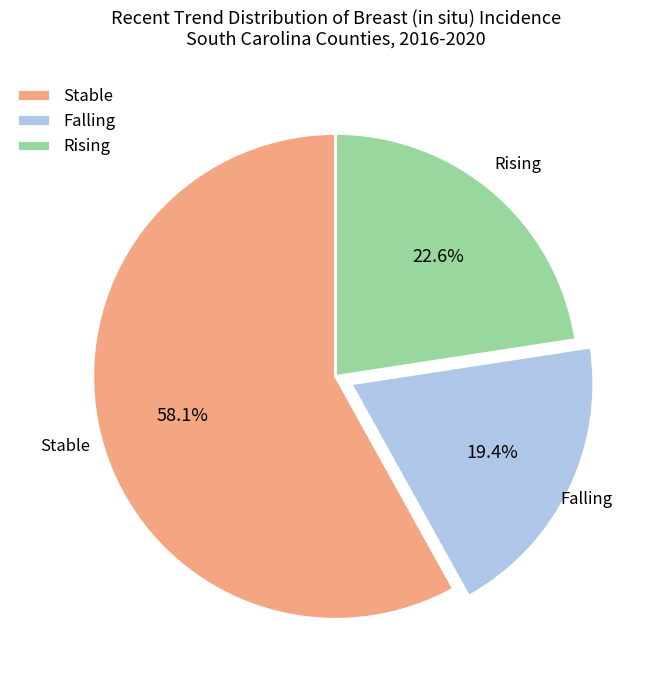

Does Stable represent more than half of the total?

Yes